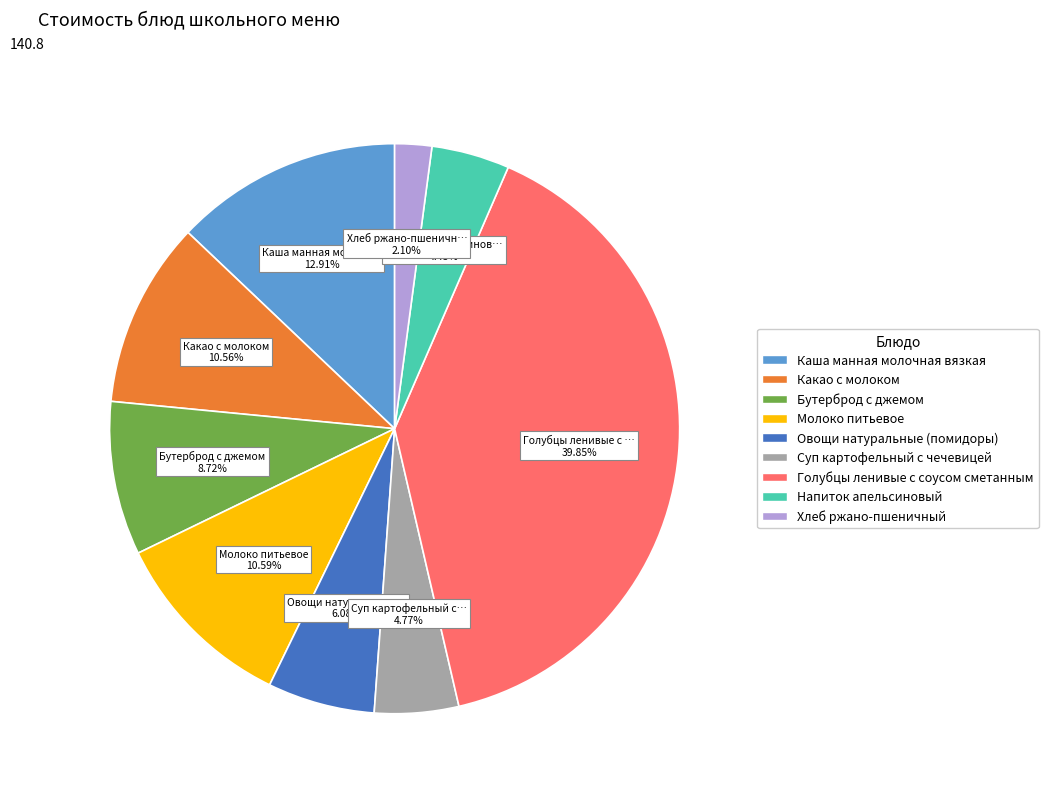

The Хлеб ржано-пшеничный slice represents 12% of the pie. True or false?

False